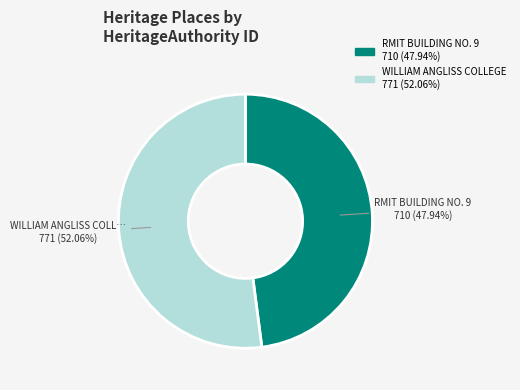

How many slices are in this pie chart?

2